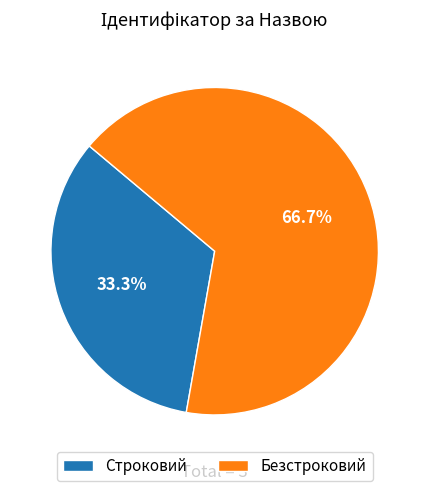

How many segments does this pie chart have?

2